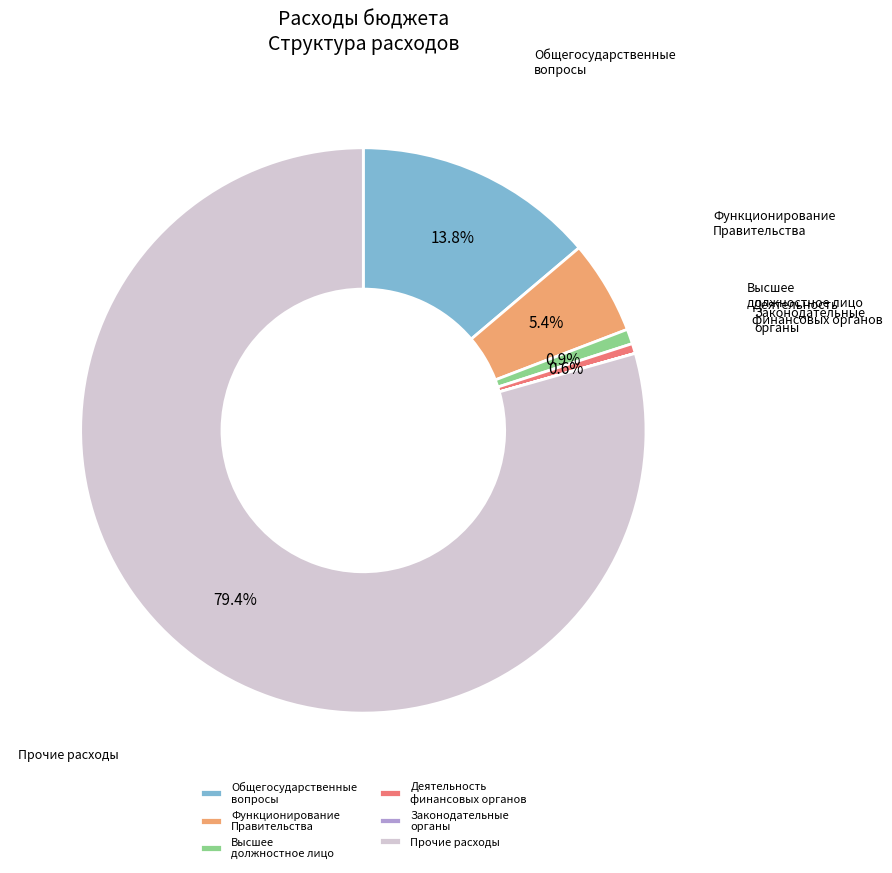

What is the majority slice?

Прочие расходы